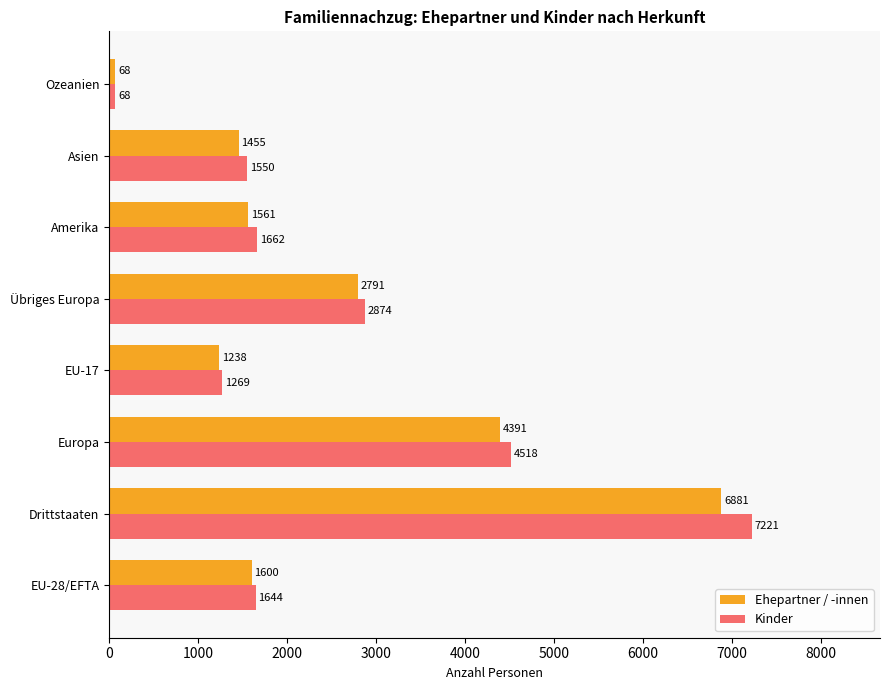

What is the sum of the Ehepartner / -innen values at Ozeanien and Europa?

4459